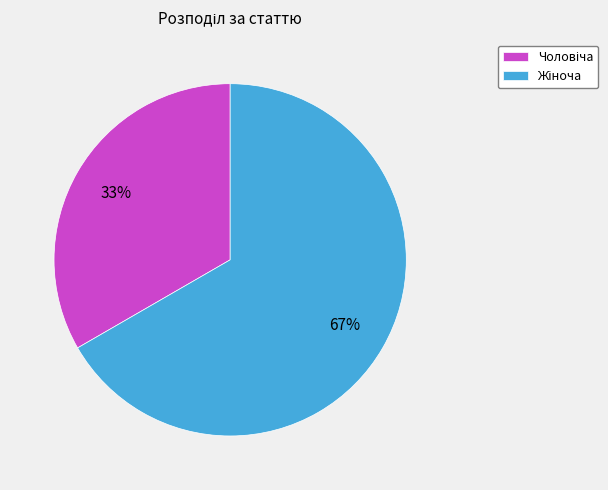

Is there a majority slice in this chart?

Yes